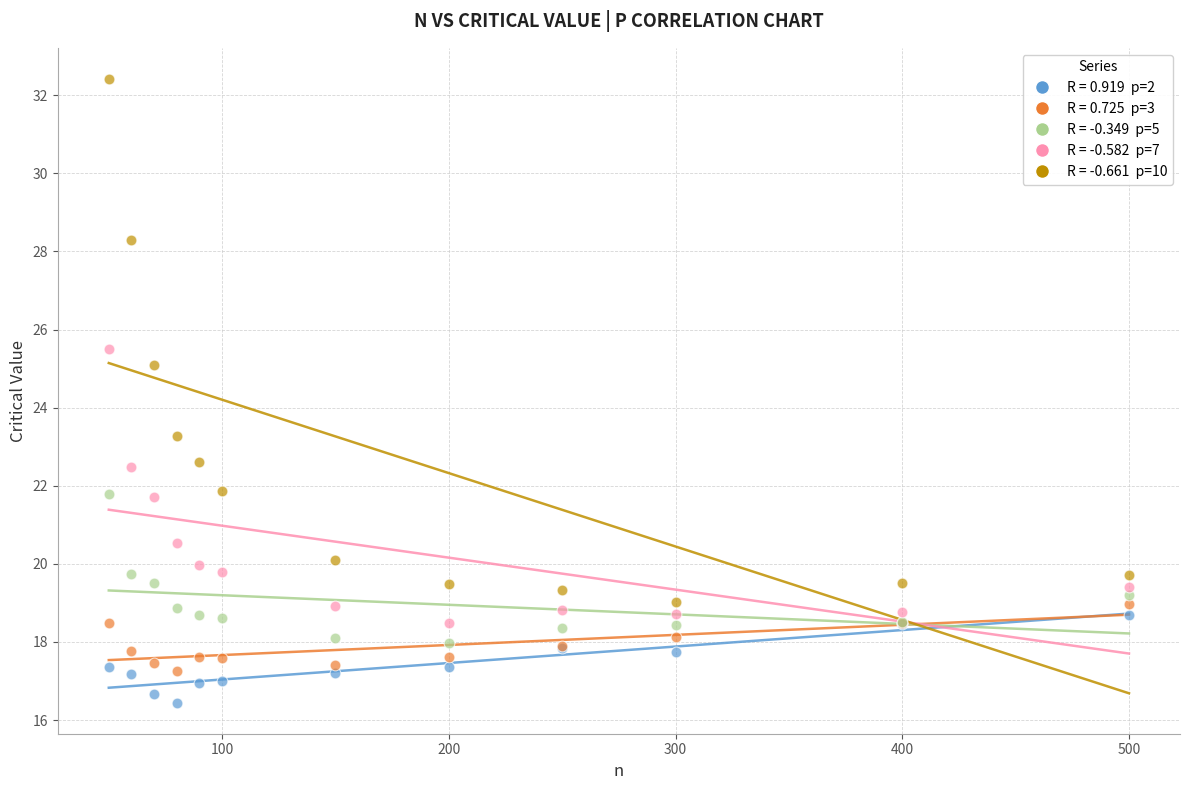

Across all series, what Y value is closest to 24?

23.3